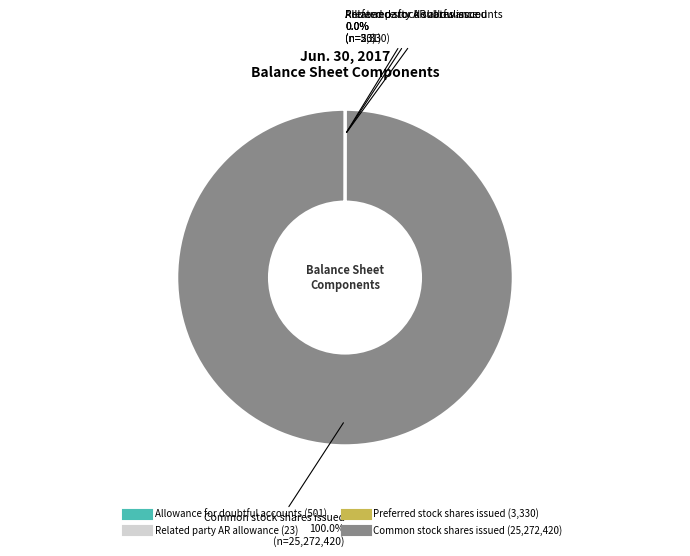

Is there a majority slice in this chart?

Yes